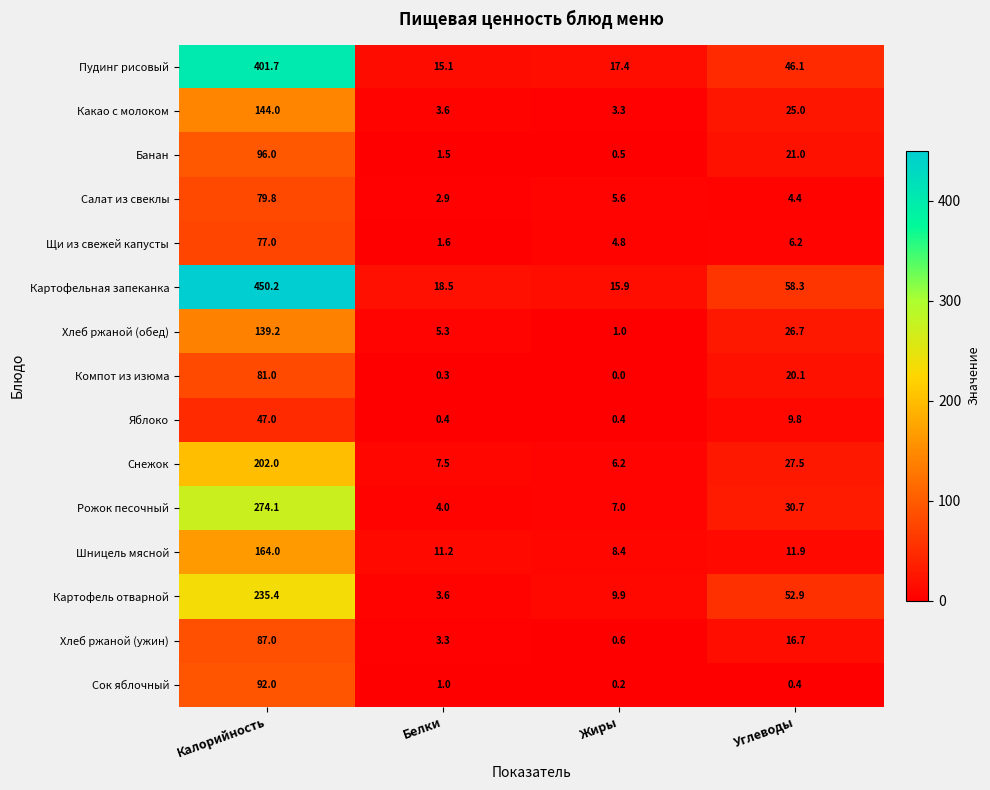

What is the sum of the Щи из свежей капусты values at Жиры and Калорийность?

81.8